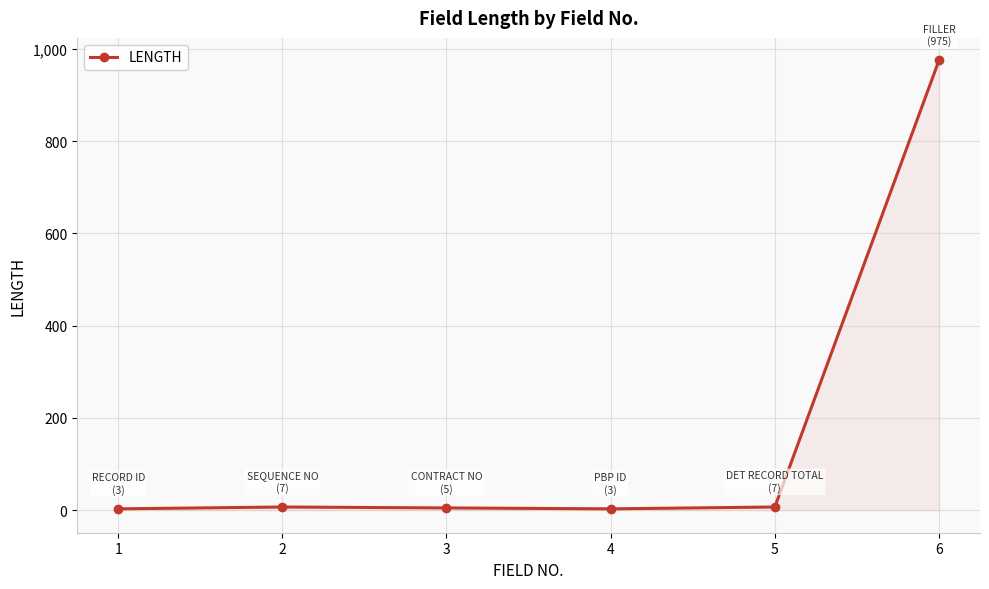

How many data points are less than 7?

3